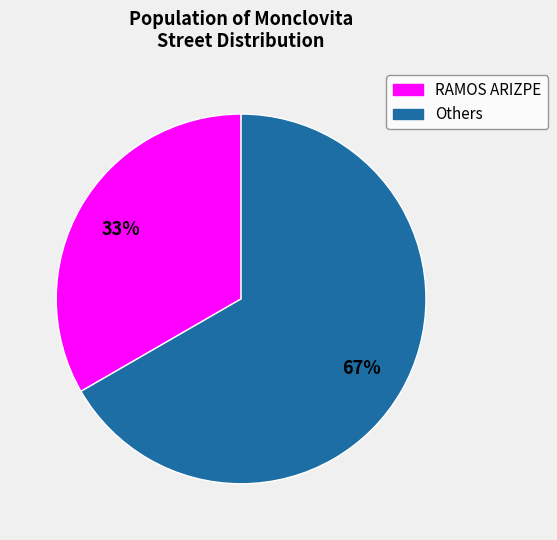

Is there any slice that represents more than half of the pie?

Yes